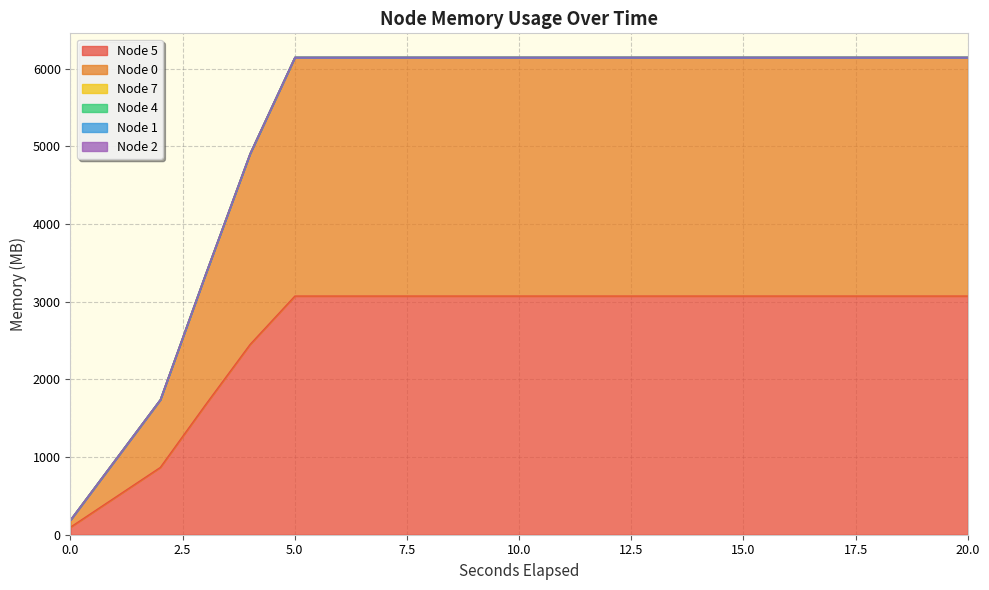

What is the total value across all series at 16?

6145.6